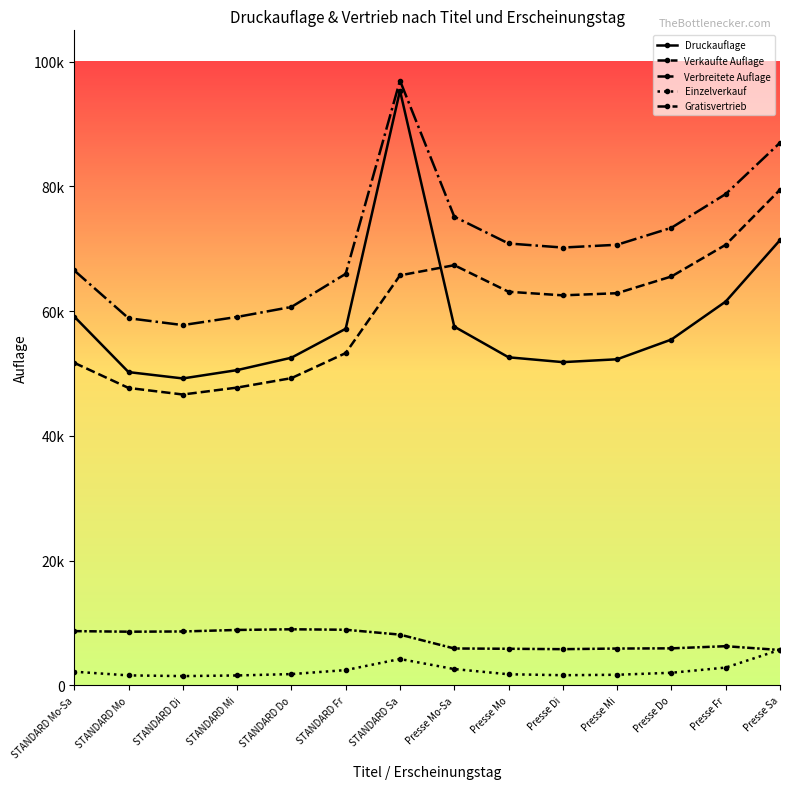

Rank the series at Presse Sa from highest to lowest value.

Verbreitete Auflage, Verkaufte Auflage, Druckauflage, Einzelverkauf, Gratisvertrieb